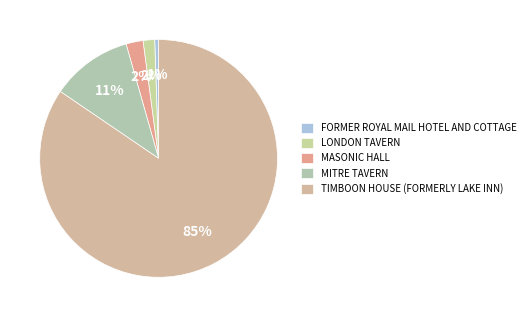

To the nearest percent, what is the combined percentage of MASONIC HALL and TIMBOON HOUSE (FORMERLY LAKE INN)?

87%